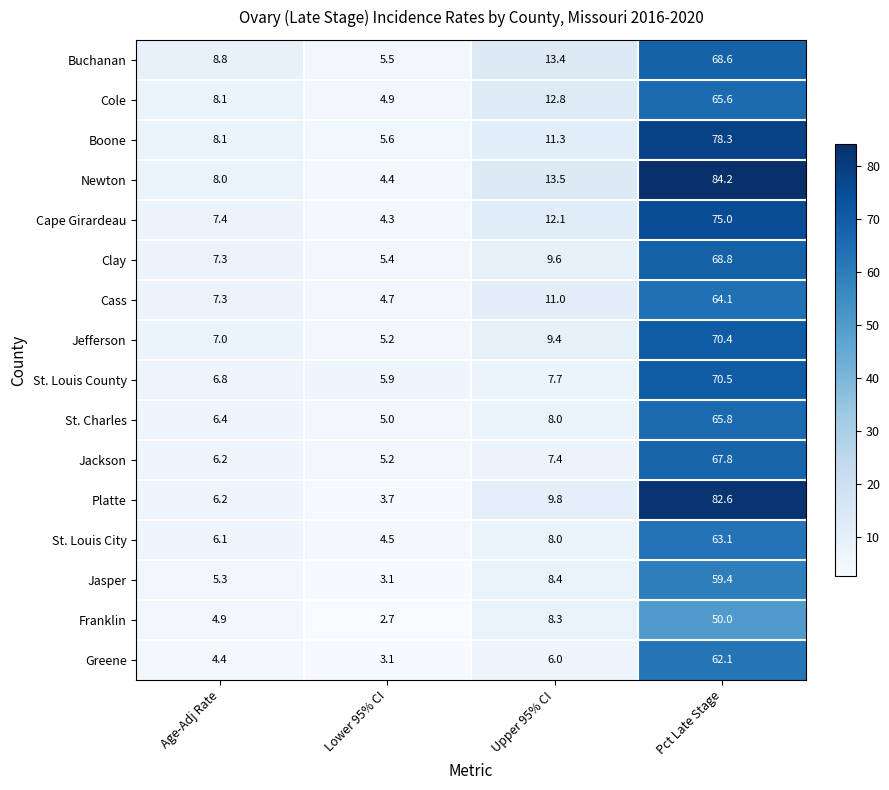

True or false: Newton has a value of 12.2 at Age-Adj Rate.

False